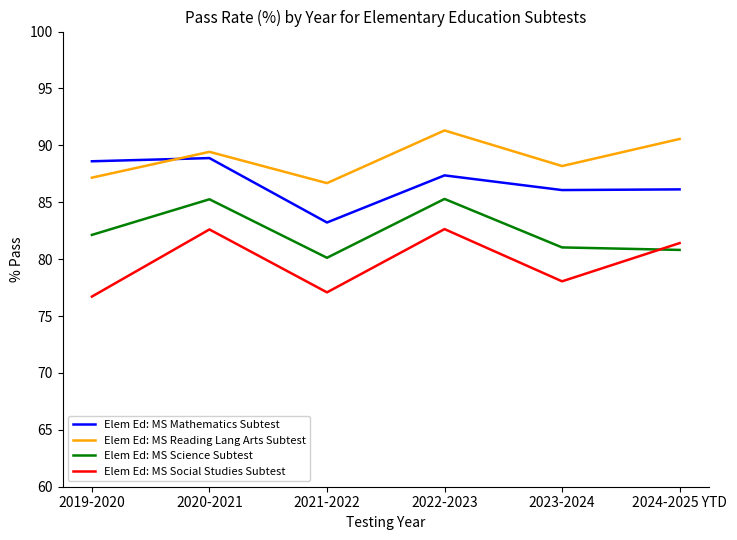

How many interior local peaks does the Elem Ed: MS Science Subtest series have?

2